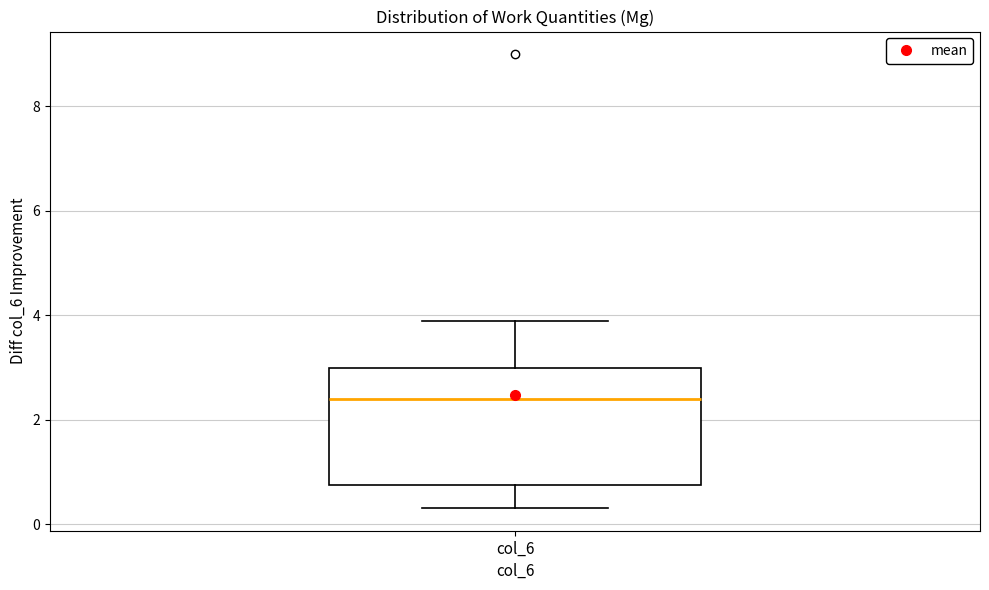

Transcribe this box plot: give where the median line is, the range the box spans, and where the two whiskers end, as read against the y-axis. The values are not printed on the chart, so give them approximately, as read against the axis.

median 2.4, box 0.8 to 3.0, whiskers 0.4 to 4.0